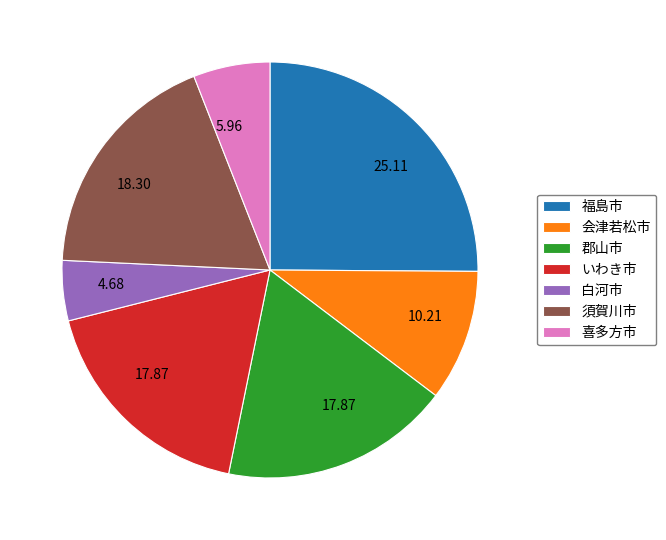

Which has a higher value, 会津若松市 or いわき市?

いわき市